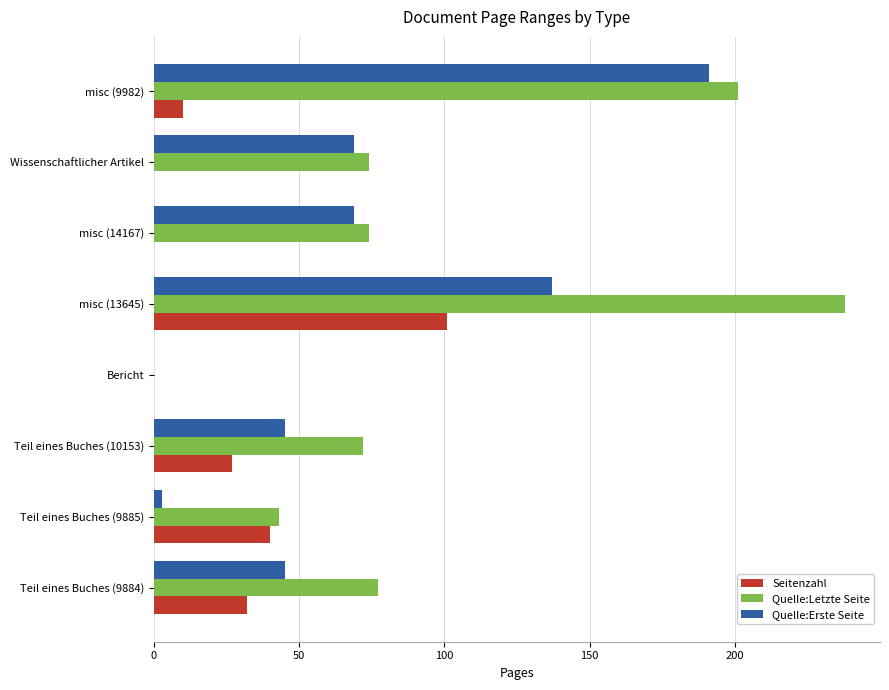

What is the total value across all series at misc (13645)?

476